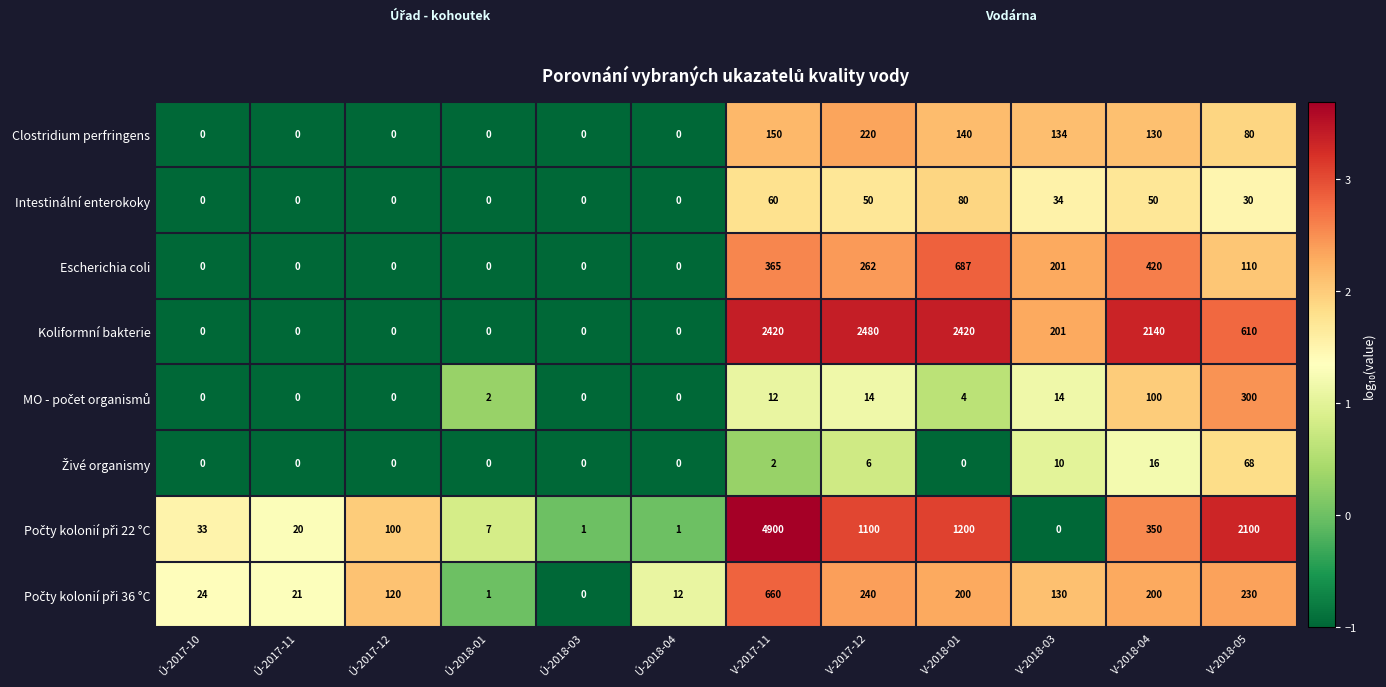

True or false: Escherichia coli has a value of -341 at Ú-2017-10.

False